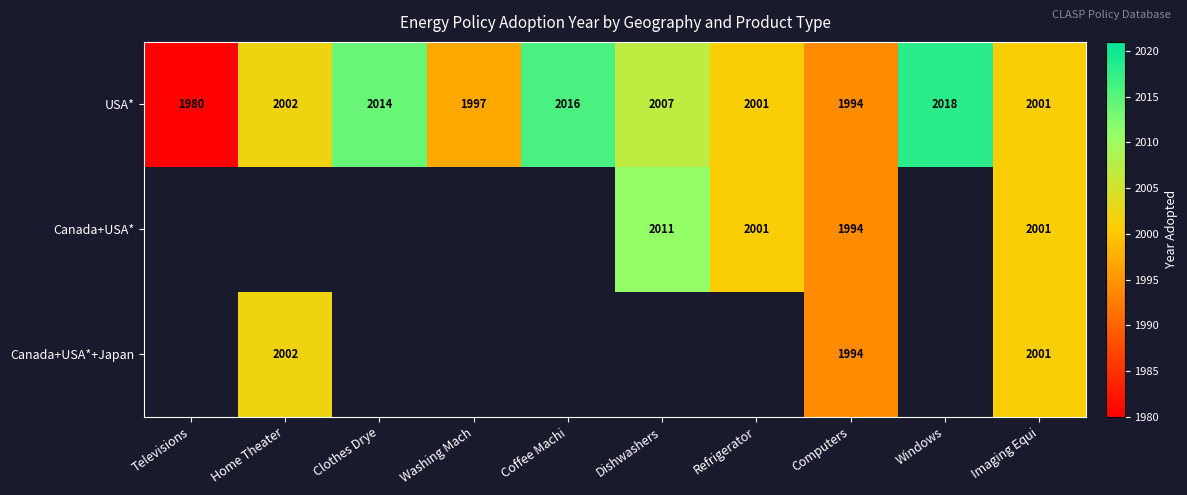

What is the sum of all USA* values?

20030